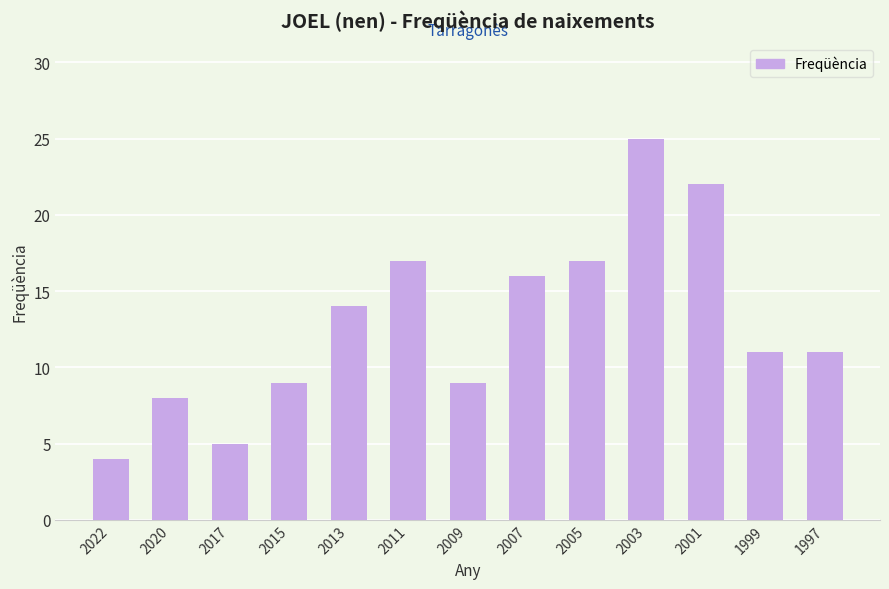

What is the sum of the values at 2003 and 1997?

36